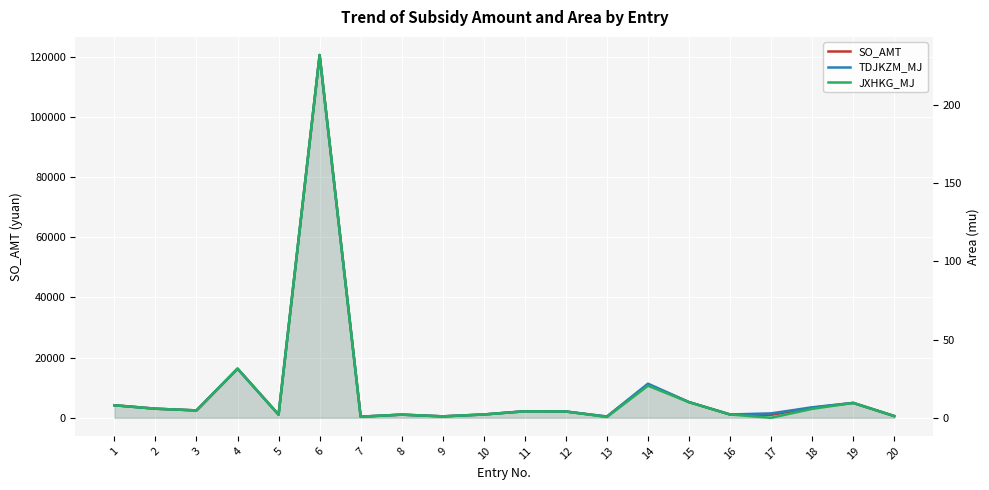

Read the SO_AMT value at 5.

1040.0